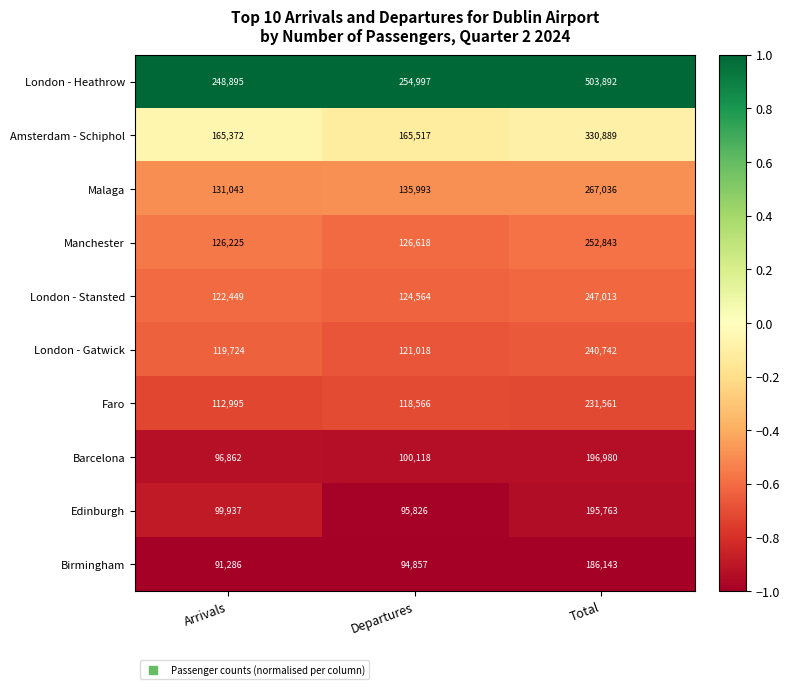

What is the difference between the maximum and minimum values in the Amsterdam - Schiphol series?

165517